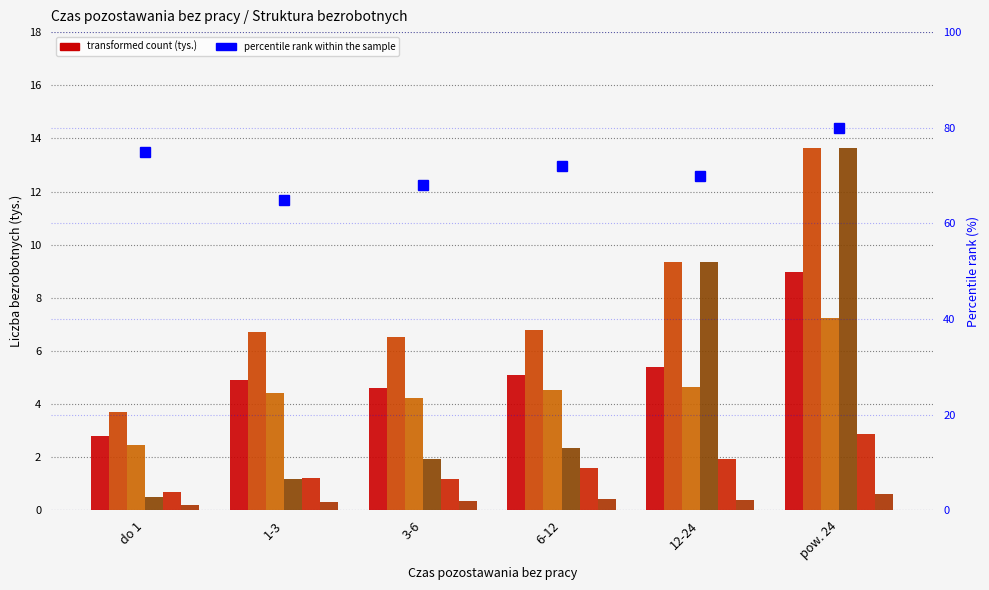

Reading left to right, extract all data points from this chart.

kobiety: do 1=2.8	1-3=4.9	3-6=4.6	6-12=5.1	12-24=5.4	pow. 24=9.0
razem_szczeg: do 1=3.7	1-3=6.7	3-6=6.5	6-12=6.8	12-24=9.4	pow. 24=13.6
zamieszkali na wsi: do 1=2.4	1-3=4.4	3-6=4.2	6-12=4.5	12-24=4.7	pow. 24=7.3
dlugotrwale bezrobotni: do 1=0.5	1-3=1.2	3-6=1.9	6-12=2.3	12-24=9.4	pow. 24=13.6
korzystajacy ze swiadczen: do 1=0.7	1-3=1.2	3-6=1.2	6-12=1.6	12-24=1.9	pow. 24=2.9
posiadajacy dzieci: do 1=0.2	1-3=0.3	3-6=0.4	6-12=0.4	12-24=0.4	pow. 24=0.6